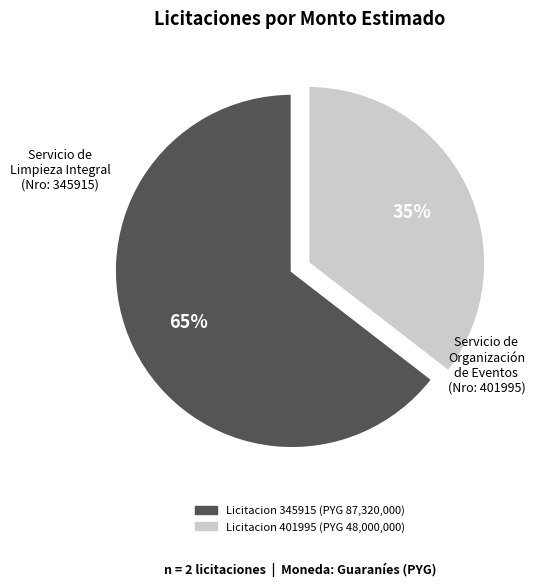

Does any single category account for the majority?

Yes